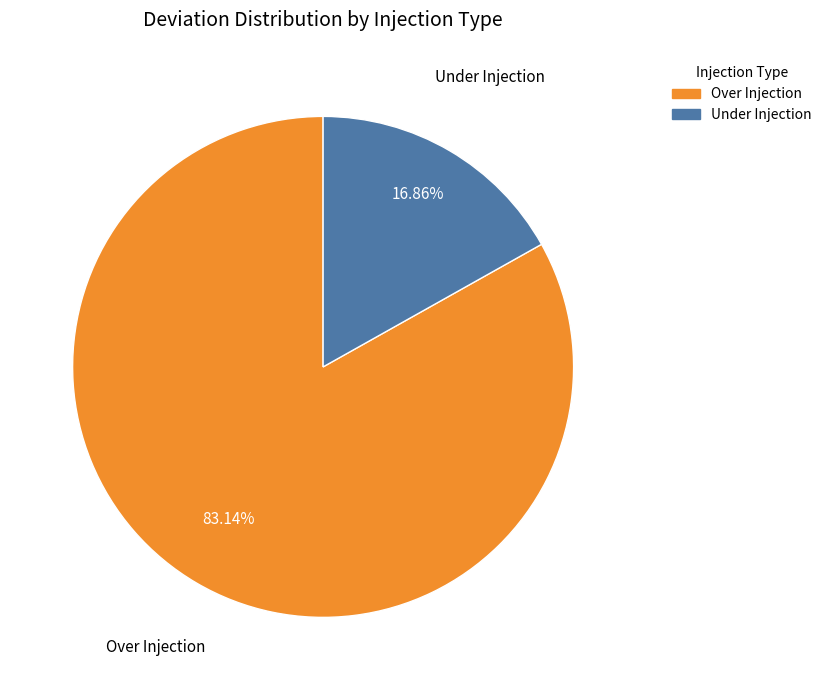

How many slices are in this pie chart?

2